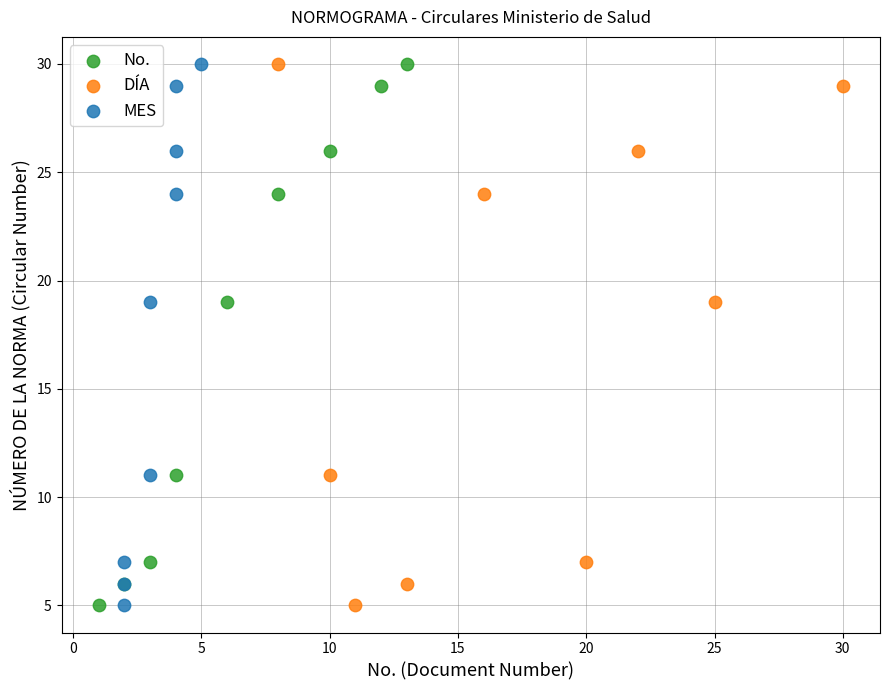

What are all the series names shown in the legend?

No., DÍA, MES